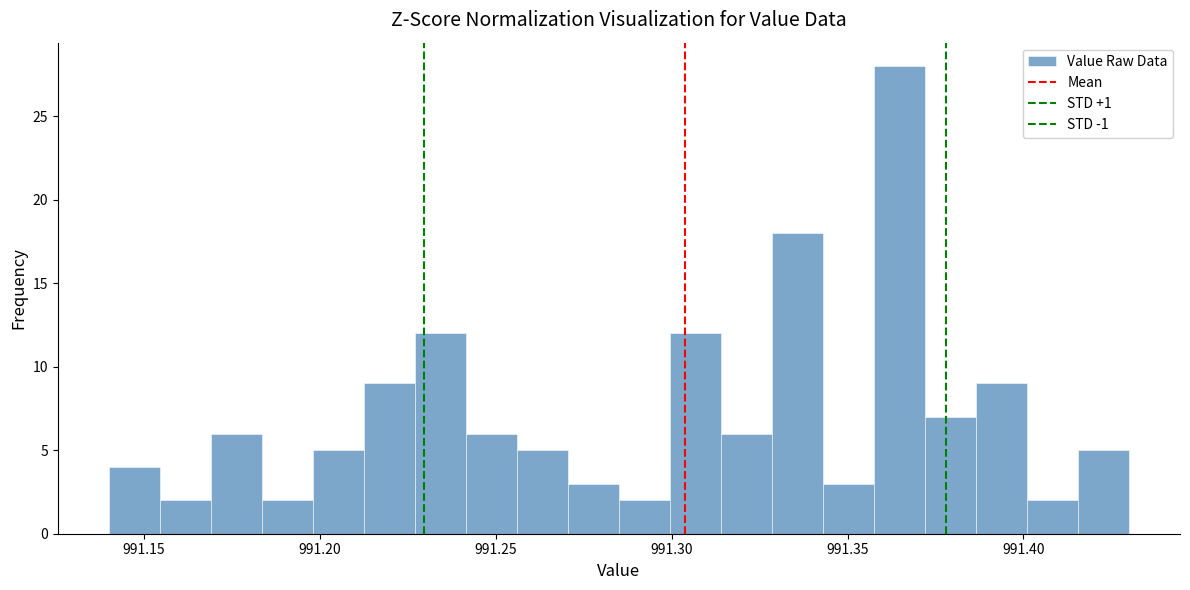

Around what value on the x-axis is the tallest bar? Give the approximate position of its centre, as read against the axis.

991.365